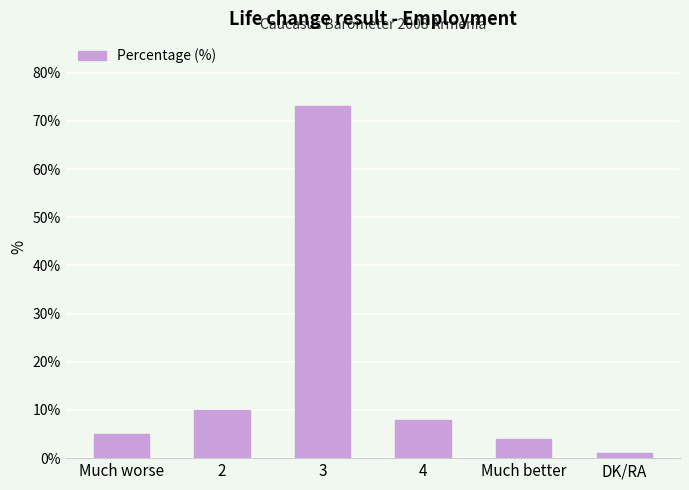

Is it true that the value at 3 is 18?

False